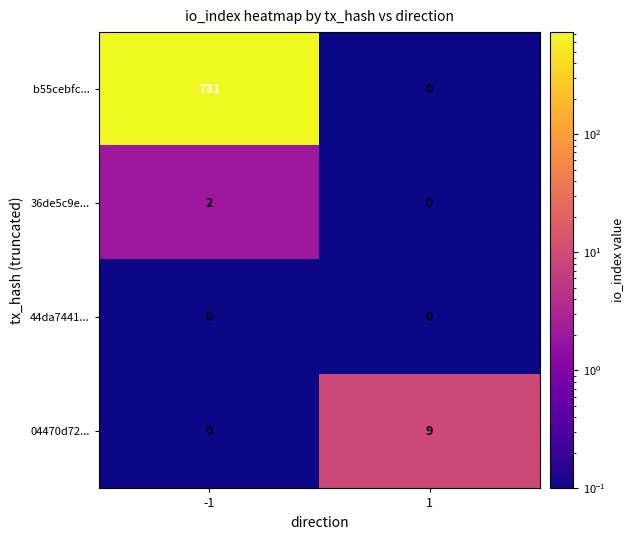

What is the maximum value shown in the chart?

731